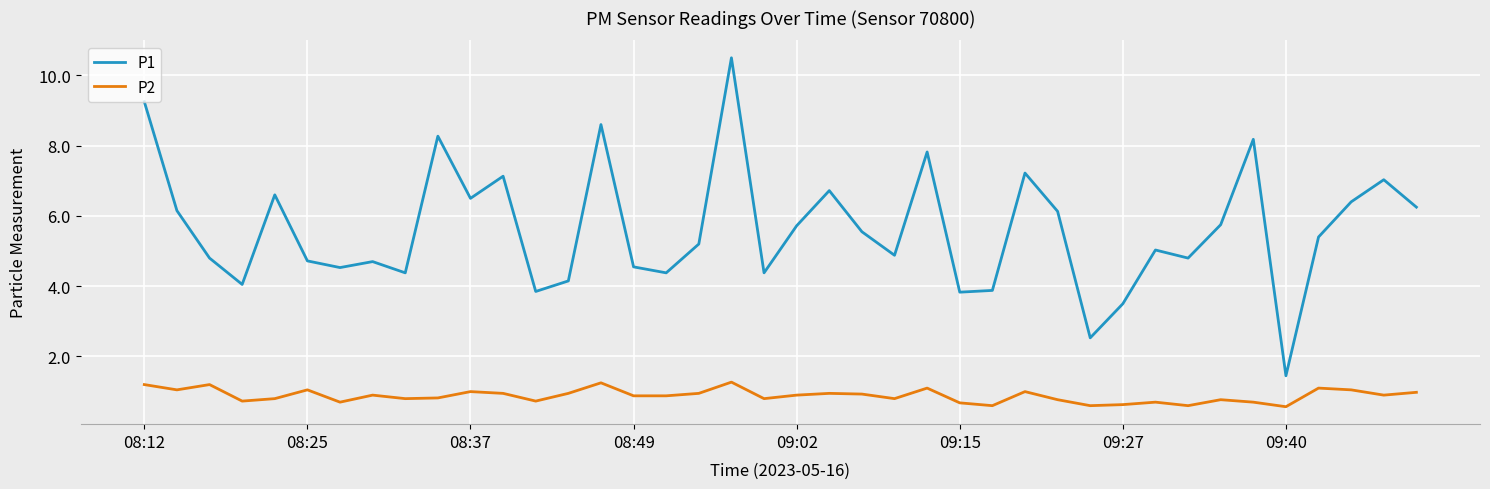

What is the minimum value shown in the chart?

0.6